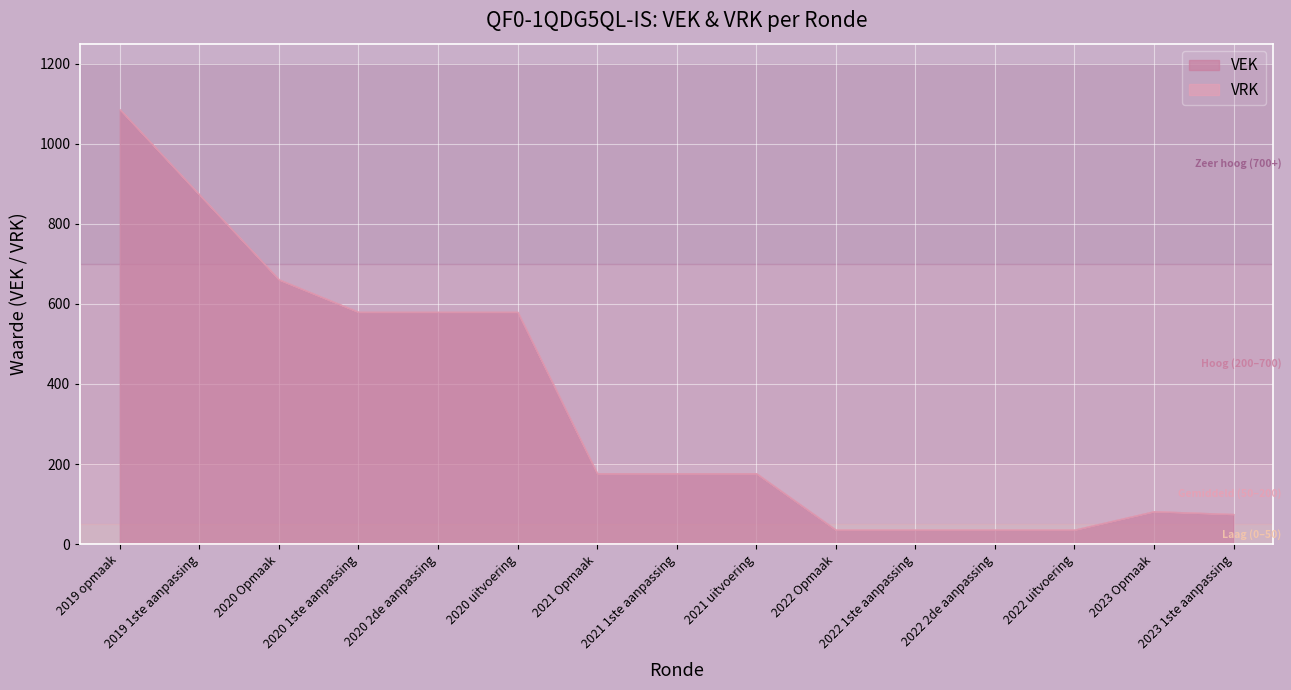

What is the difference between the maximum and minimum values in the VEK series?

1050